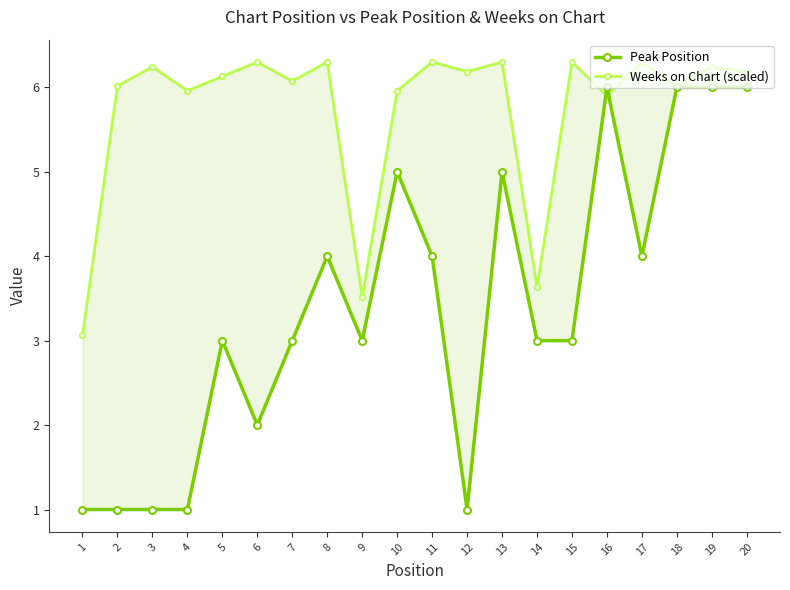

Which series has the largest total across all categories?

Weeks on Chart (scaled)